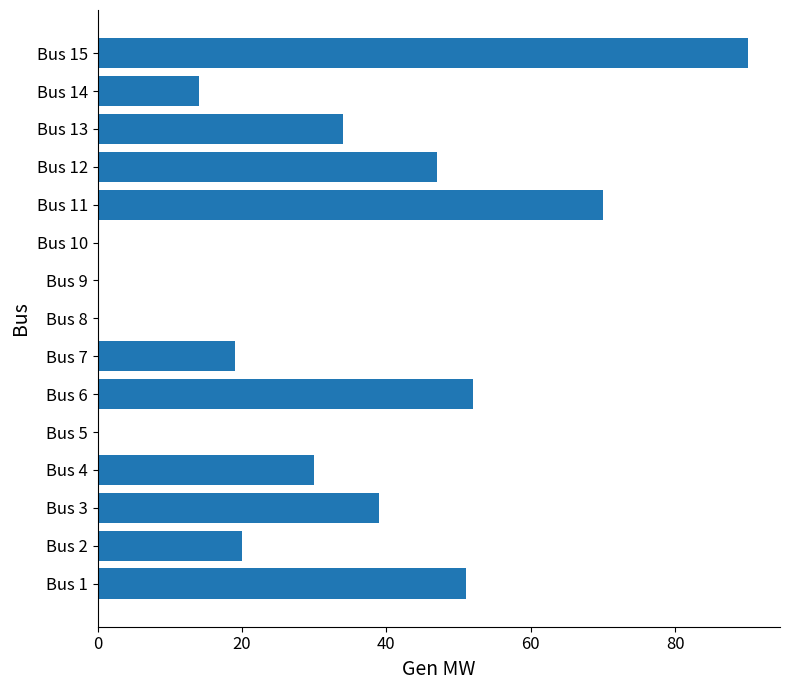

The chart shows a value of 19 at Bus 7. True or false?

True